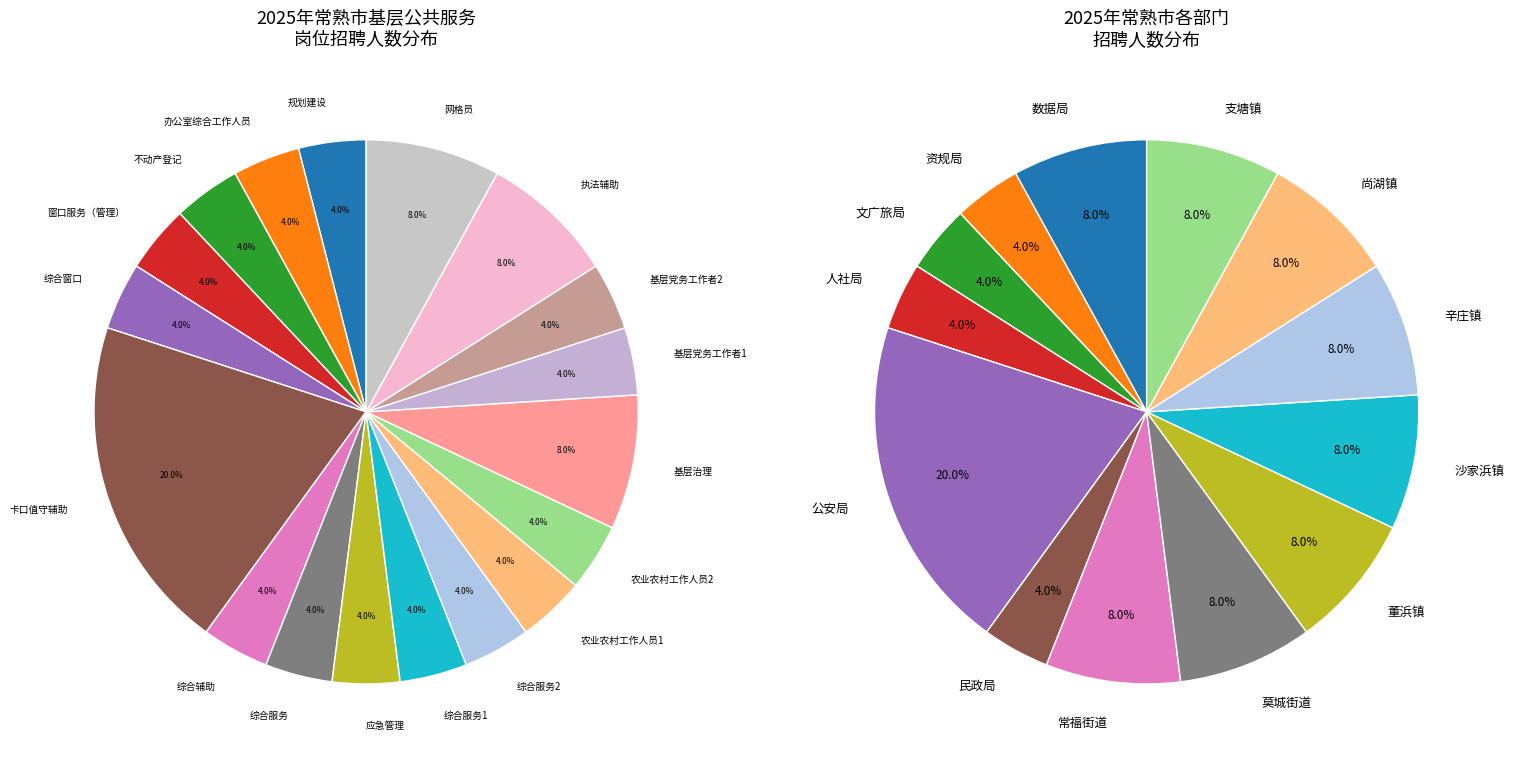

To the nearest percent, what is the average slice percentage?

6%